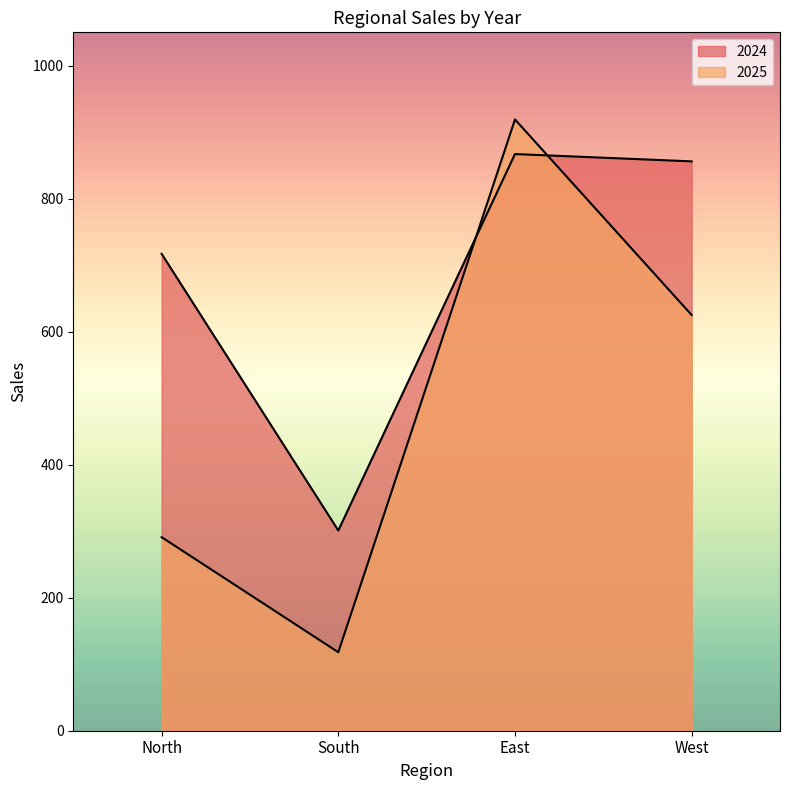

After their last crossing, which series has the higher values: 2024 or 2025?

2024